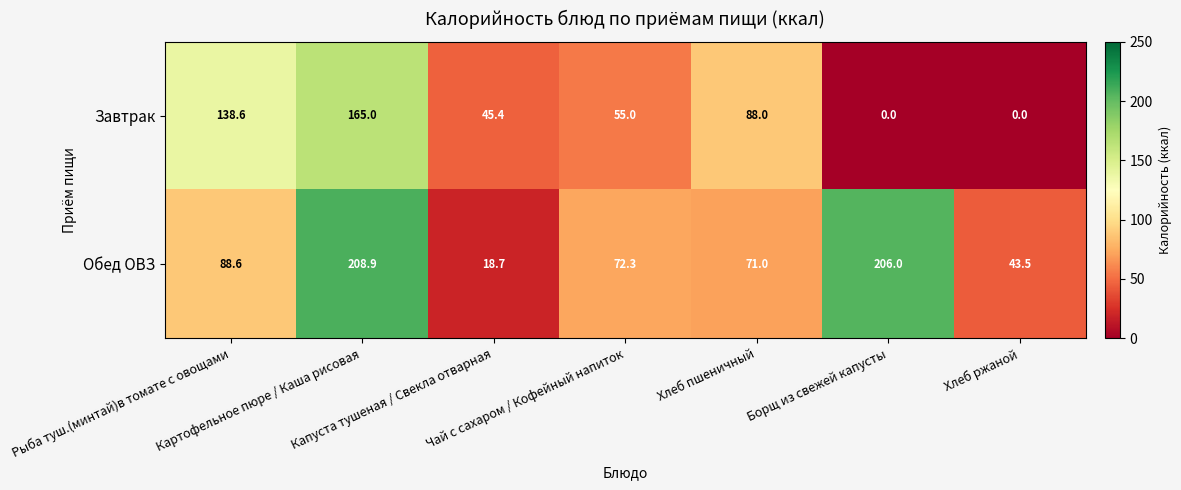

At how many categories does at least one series exceed 187?

2